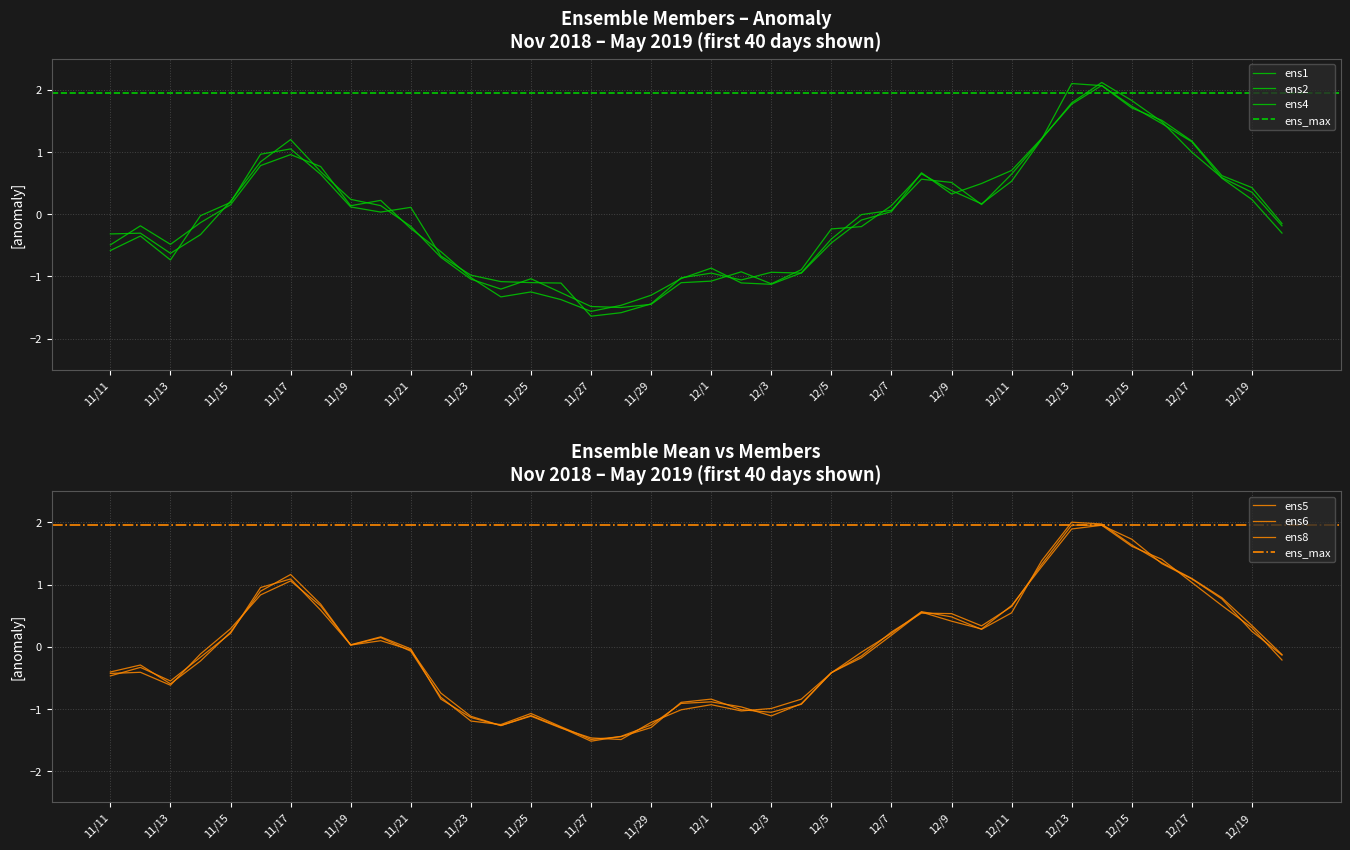

Reading left to right, transcribe all the data shown in this chart.

ens1: -0.4	-0.4	-0.6	-0.1	0.3	0.8	1.1	0.7	0.0	0.1	-0.1	-0.7	-1.1	-1.3	-1.1	-1.3	-1.5	-1.4	-1.3	-0.9	-0.9	-1.0	-1.1	-0.9	-0.4	-0.1	0.2	0.5	0.5	0.3	0.6	1.3	2.0	2.0	1.6	1.4	1.0	0.7	0.3	-0.2
ens2: -0.5	-0.3	-0.5	-0.2	0.2	1.0	1.1	0.6	0.0	0.2	-0.0	-0.8	-1.1	-1.3	-1.1	-1.3	-1.5	-1.5	-1.2	-1.0	-0.9	-1.0	-1.0	-0.8	-0.4	-0.1	0.2	0.6	0.5	0.3	0.5	1.4	2.0	2.0	1.6	1.4	1.1	0.8	0.3	-0.1
ens4: -0.4	-0.3	-0.6	-0.2	0.2	0.9	1.2	0.7	0.0	0.1	-0.1	-0.8	-1.2	-1.3	-1.1	-1.3	-1.5	-1.4	-1.3	-0.9	-0.8	-1.0	-1.1	-0.9	-0.4	-0.2	0.2	0.6	0.4	0.3	0.7	1.3	1.9	2.0	1.7	1.3	1.1	0.8	0.2	-0.1
ens5: -0.3	-0.3	-0.6	-0.3	0.2	0.8	1.2	0.7	0.2	0.1	-0.2	-0.7	-1.0	-1.2	-1.0	-1.3	-1.5	-1.5	-1.4	-1.1	-1.1	-0.9	-1.1	-0.9	-0.2	-0.2	0.1	0.6	0.4	0.2	0.5	1.2	2.1	2.1	1.7	1.5	1.2	0.6	0.4	-0.2
ens6: -0.5	-0.2	-0.5	-0.1	0.2	0.8	1.0	0.8	0.1	0.2	-0.2	-0.6	-1.0	-1.3	-1.3	-1.4	-1.6	-1.5	-1.3	-1.0	-0.9	-1.1	-1.1	-0.9	-0.4	-0.0	0.1	0.6	0.5	0.2	0.6	1.2	1.8	2.1	1.8	1.5	1.0	0.6	0.4	-0.2
ens8: -0.6	-0.4	-0.7	-0.0	0.2	1.0	1.0	0.6	0.1	0.0	0.1	-0.7	-1.0	-1.1	-1.1	-1.1	-1.6	-1.6	-1.4	-1.0	-0.9	-1.1	-0.9	-0.9	-0.5	-0.1	0.0	0.7	0.3	0.5	0.7	1.2	1.8	2.1	1.7	1.5	1.2	0.6	0.2	-0.3